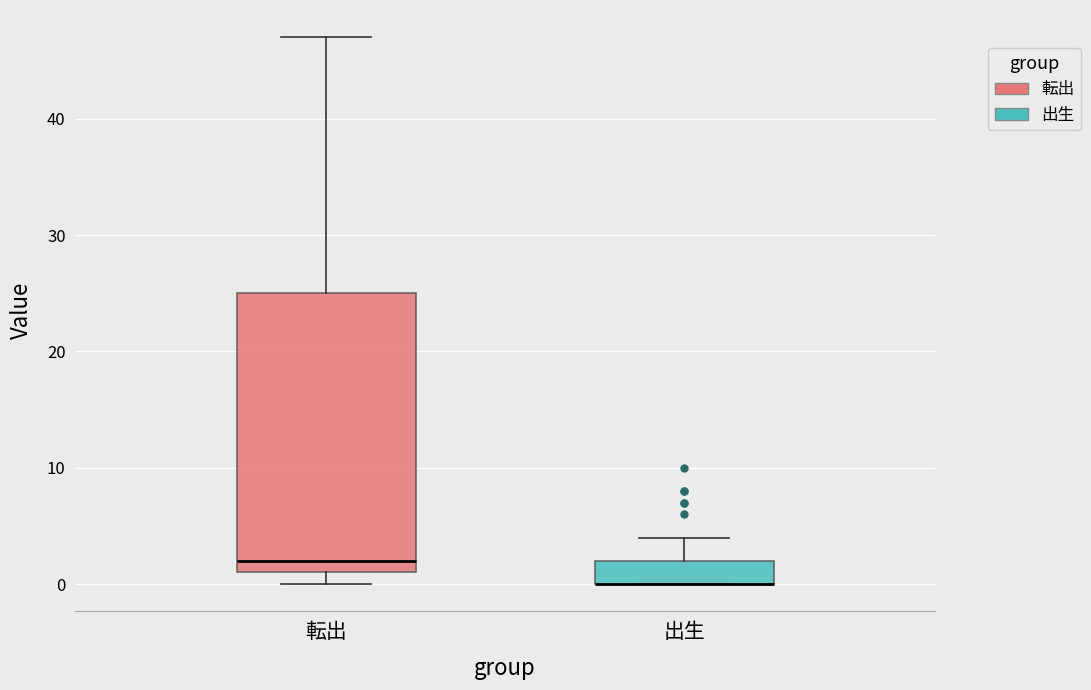

Reading left to right, transcribe this box plot: for each box, give where its median line is, the range the box spans, and where its two whiskers end, as read against the y-axis. The values are not printed on the chart, so give them approximately, as read against the axis.

転出: median 2, box 1 to 25, whiskers 0 to 47
出生: median 0 (drawn on the box's lower edge), box 0 to 2, whiskers 0 to 4